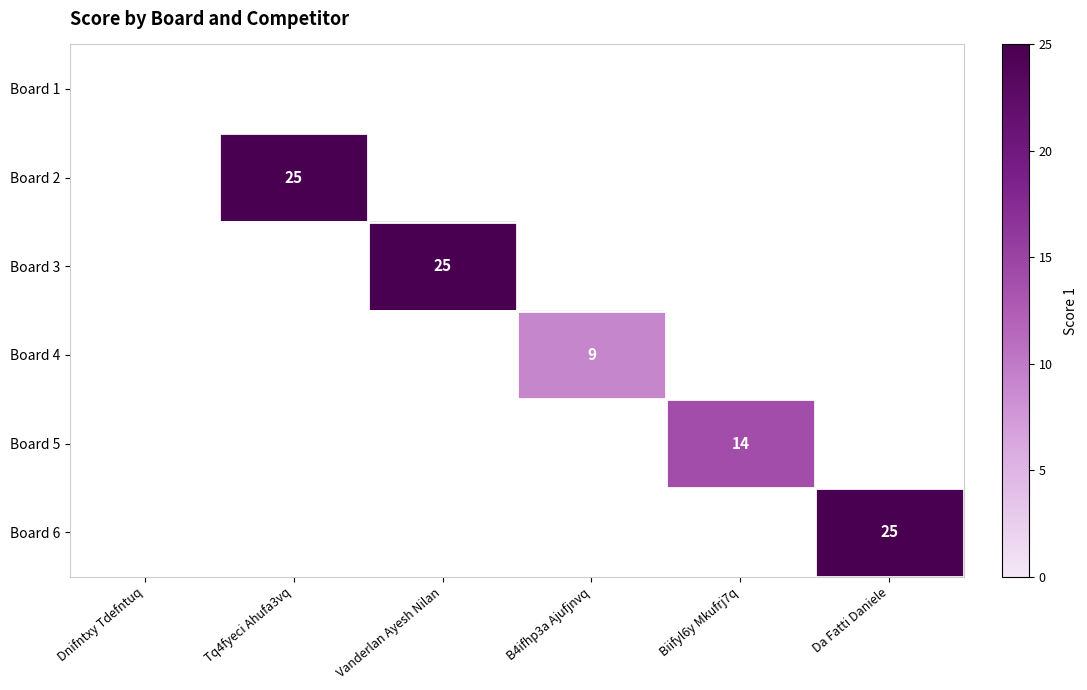

Is it true that Board 3 equals 12 at Vanderlan Ayesh Nilan?

False